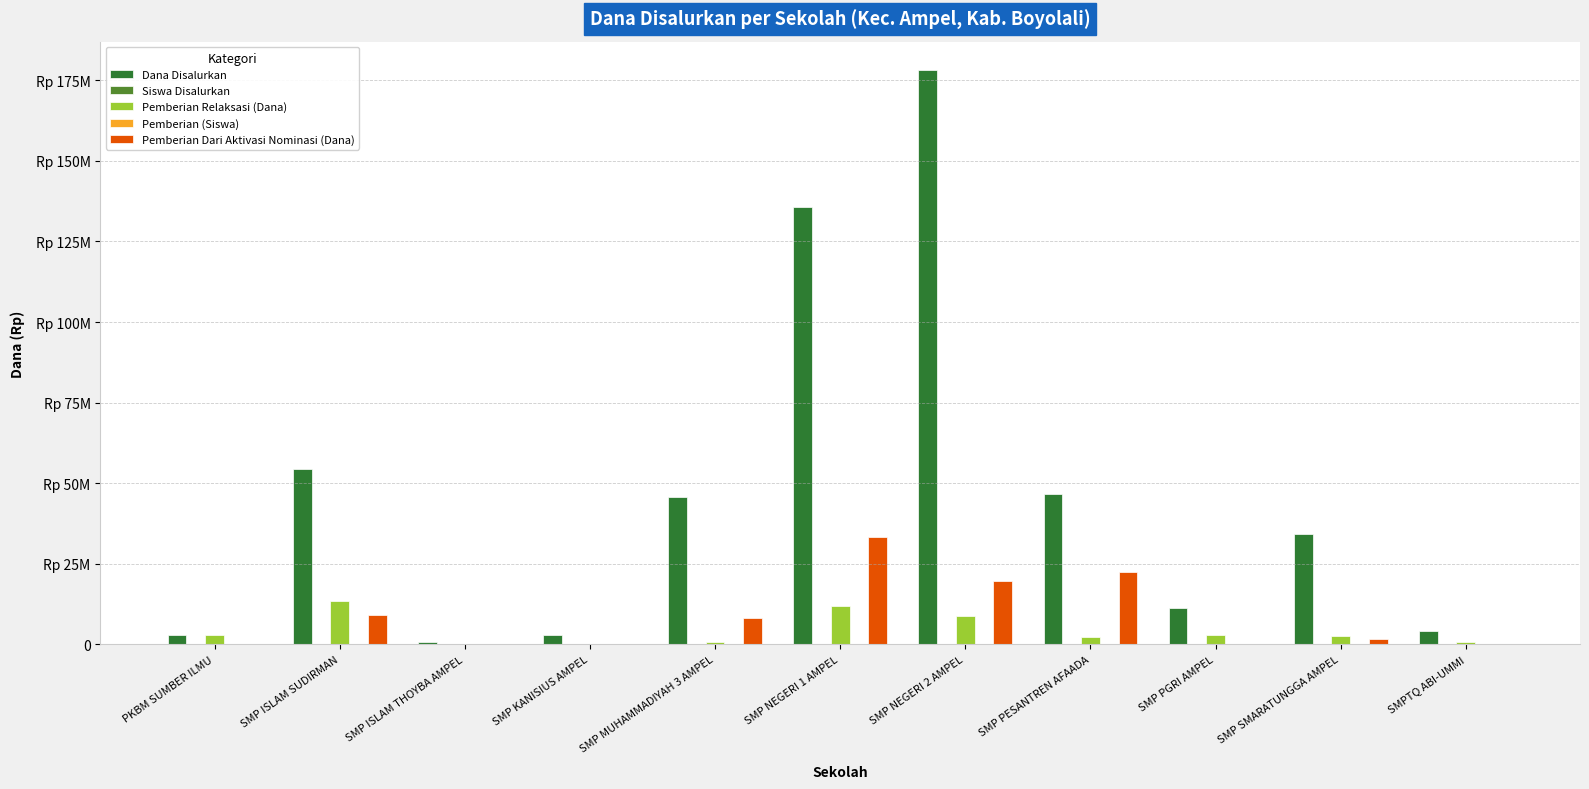

At which category is the sum across all series the highest?

SMP NEGERI 2 AMPEL